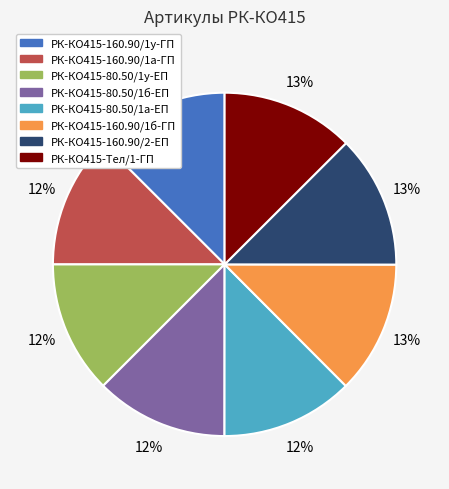

Approximately how many times larger is the value at РК-КО415-80.50/1а-ЕП compared to РК-КО415-80.50/1б-ЕП?

1.0